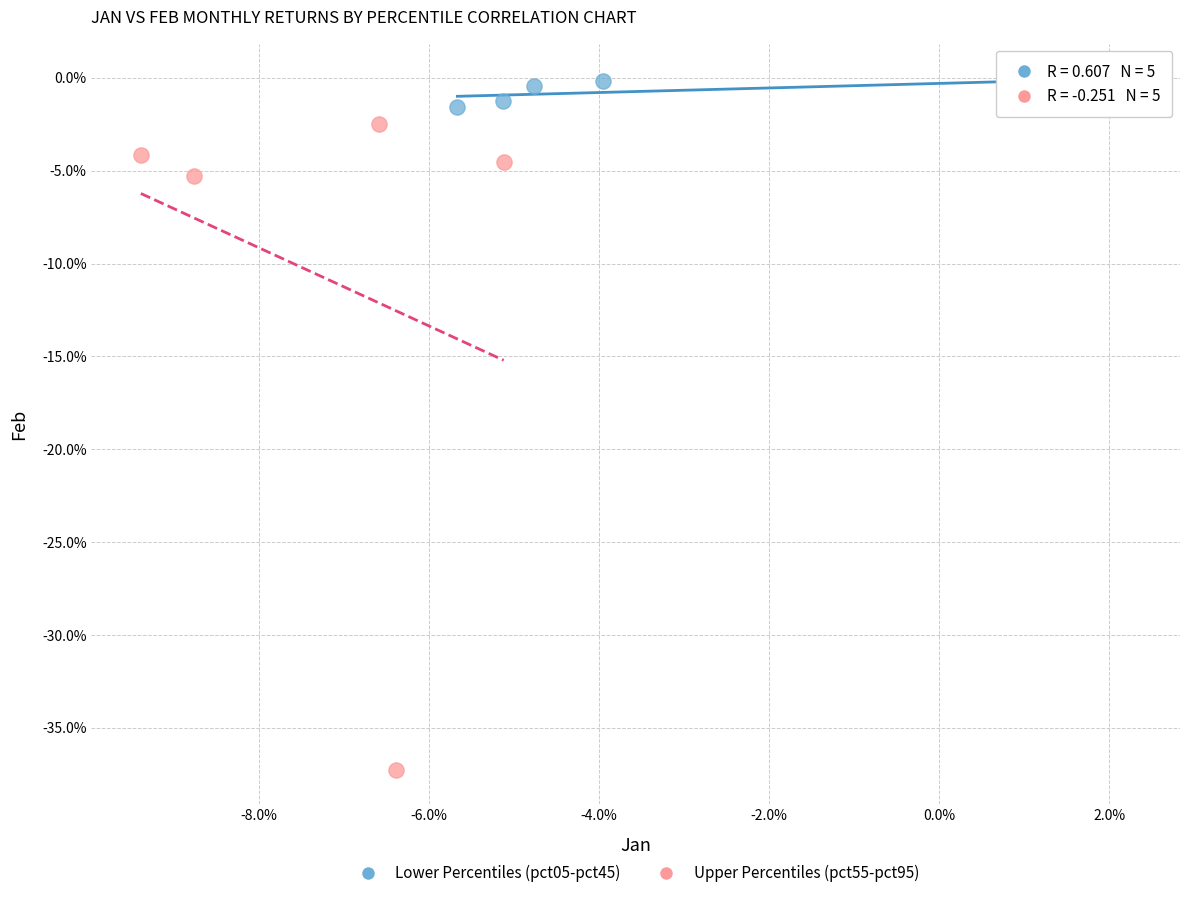

Which series contains the highest Y value?

Lower Percentiles (pct05-pct45)